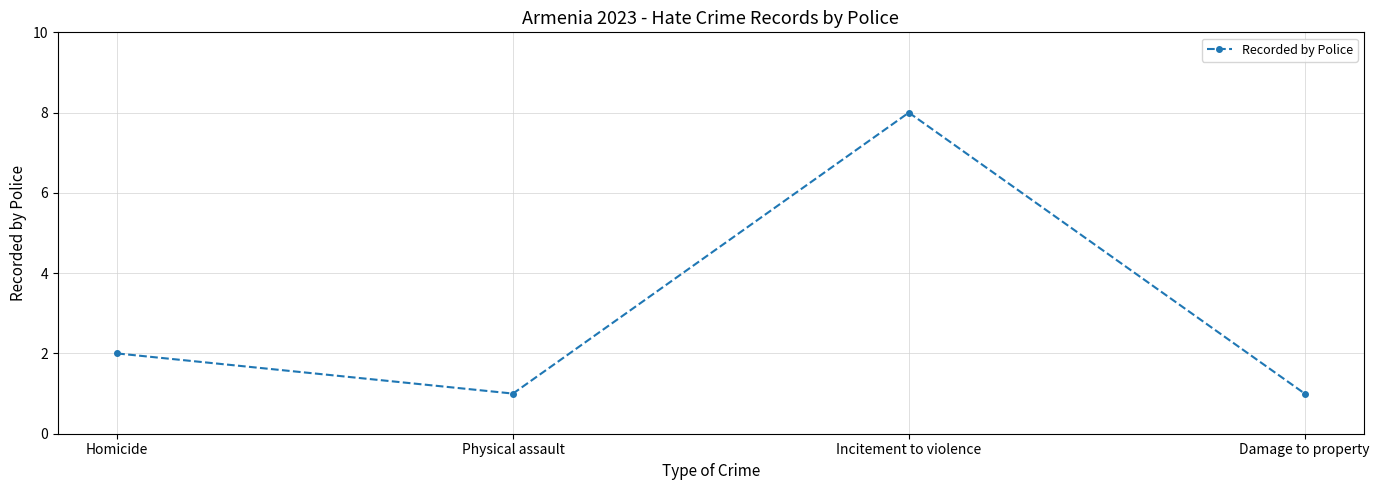

What is the sum of the values at Physical assault and Homicide?

3